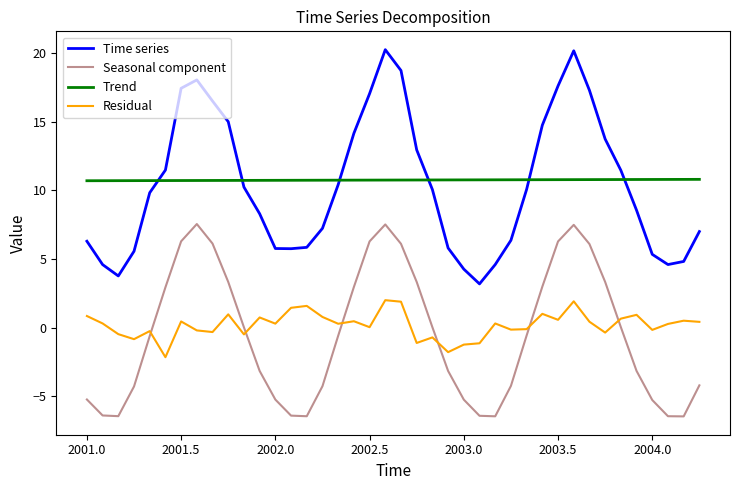

What are all the series names shown in the legend?

Time series, Seasonal component, Trend, Residual